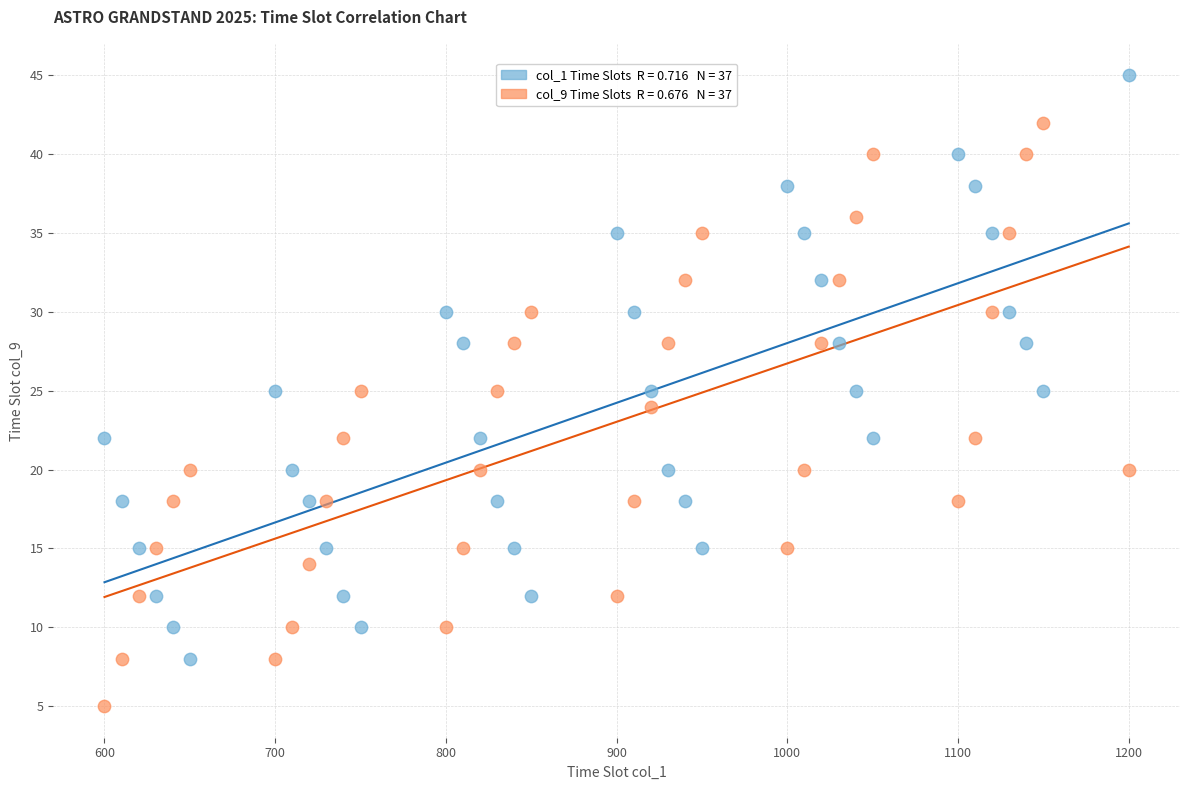

Across all data points, what is the range of X values (max minus min)?

600